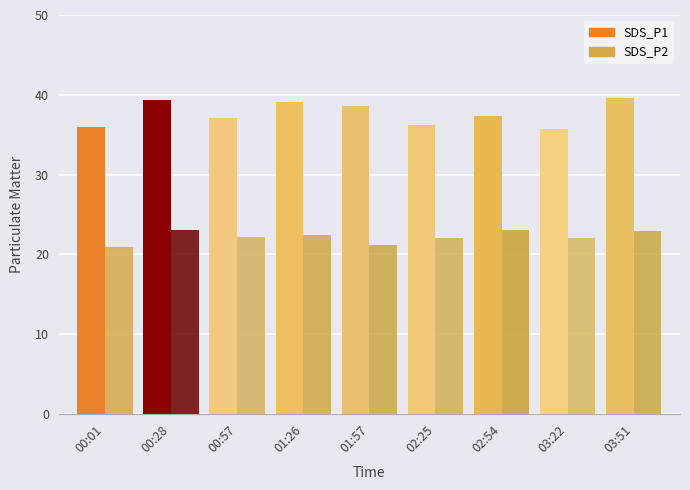

What is the difference between the maximum and second lowest values in the SDS_P2 series?

1.9